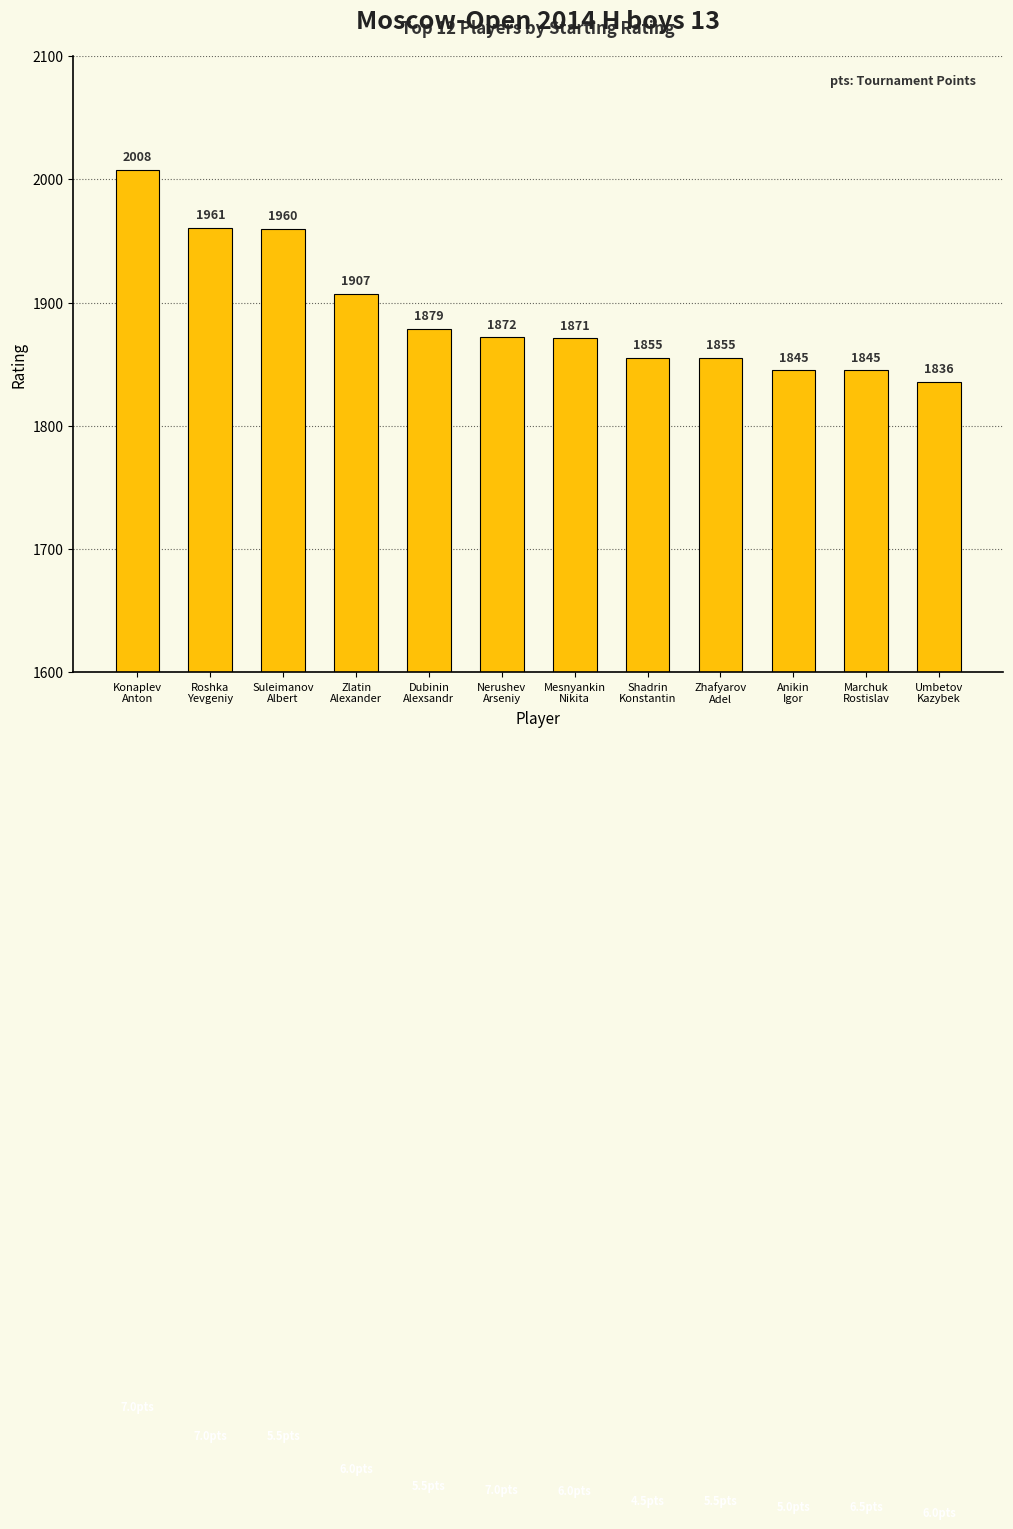

What is the minimum value shown in the chart?

1836